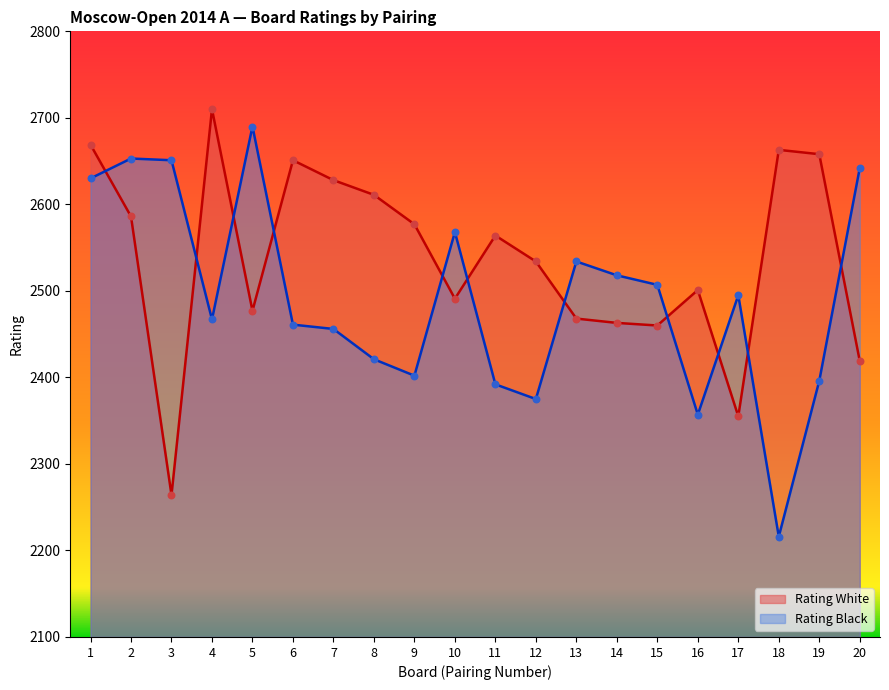

What are all the series names shown in the legend?

Rating White, Rating Black